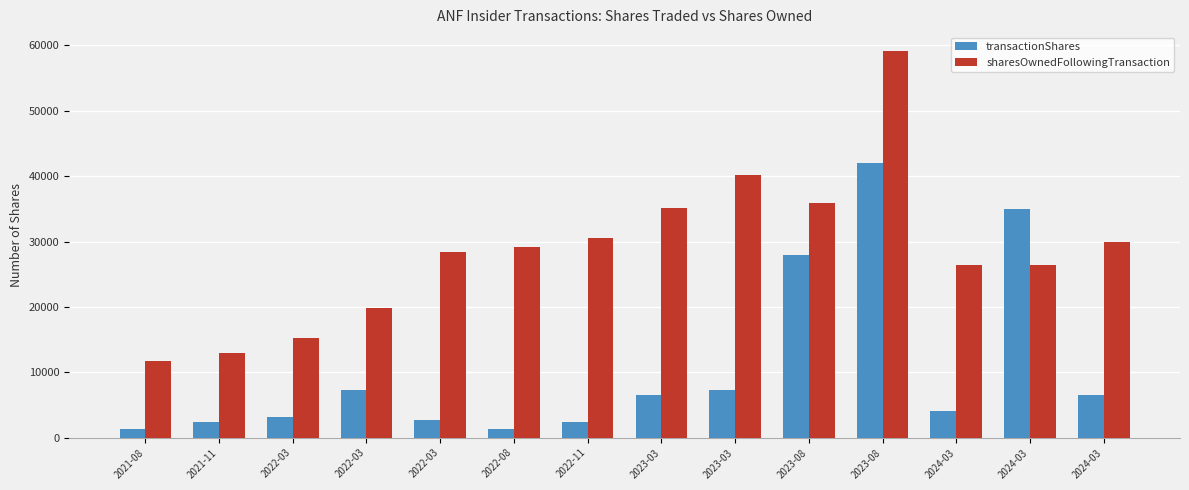

The value of sharesOwnedFollowingTransaction at 2024-03 is 29935. True or false?

True